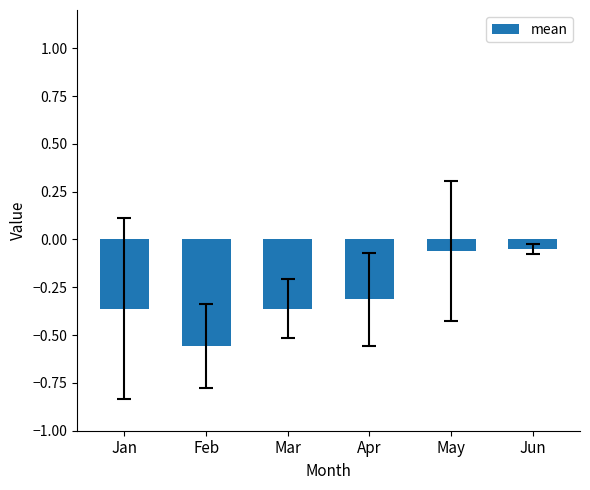

What is the average value?

-0.3